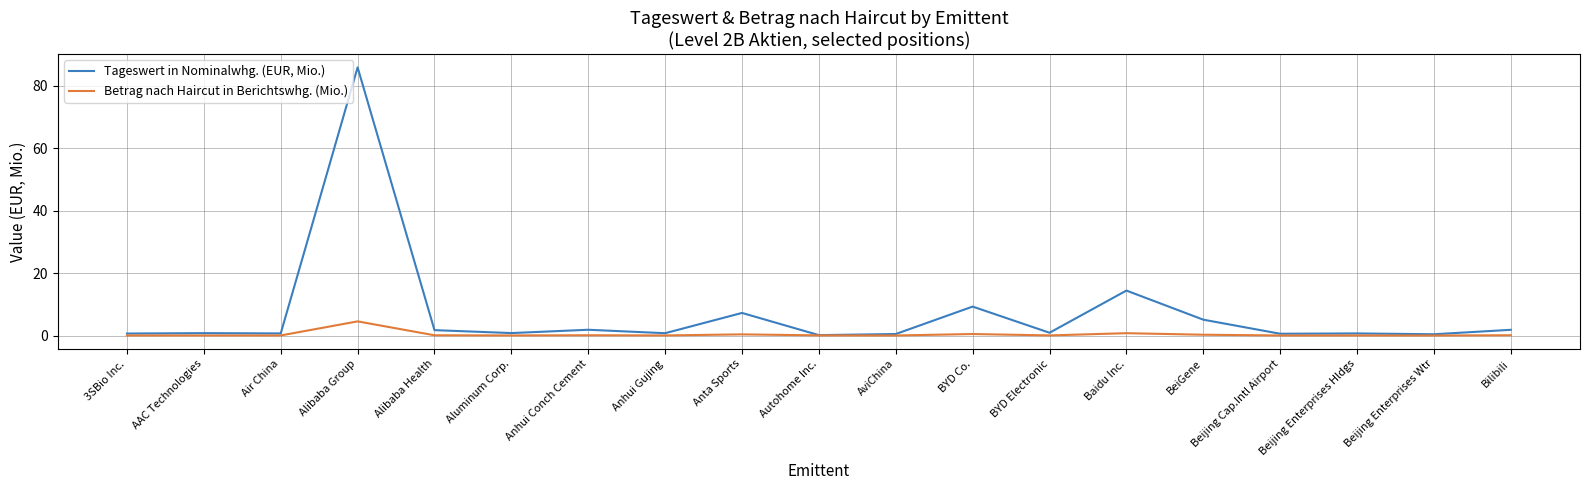

Is the value of Betrag nach Haircut in Berichtswhg. (Mio.) at Alibaba Group greater than the value of Tageswert in Nominalwhg. (EUR, Mio.) at Air China?

Yes